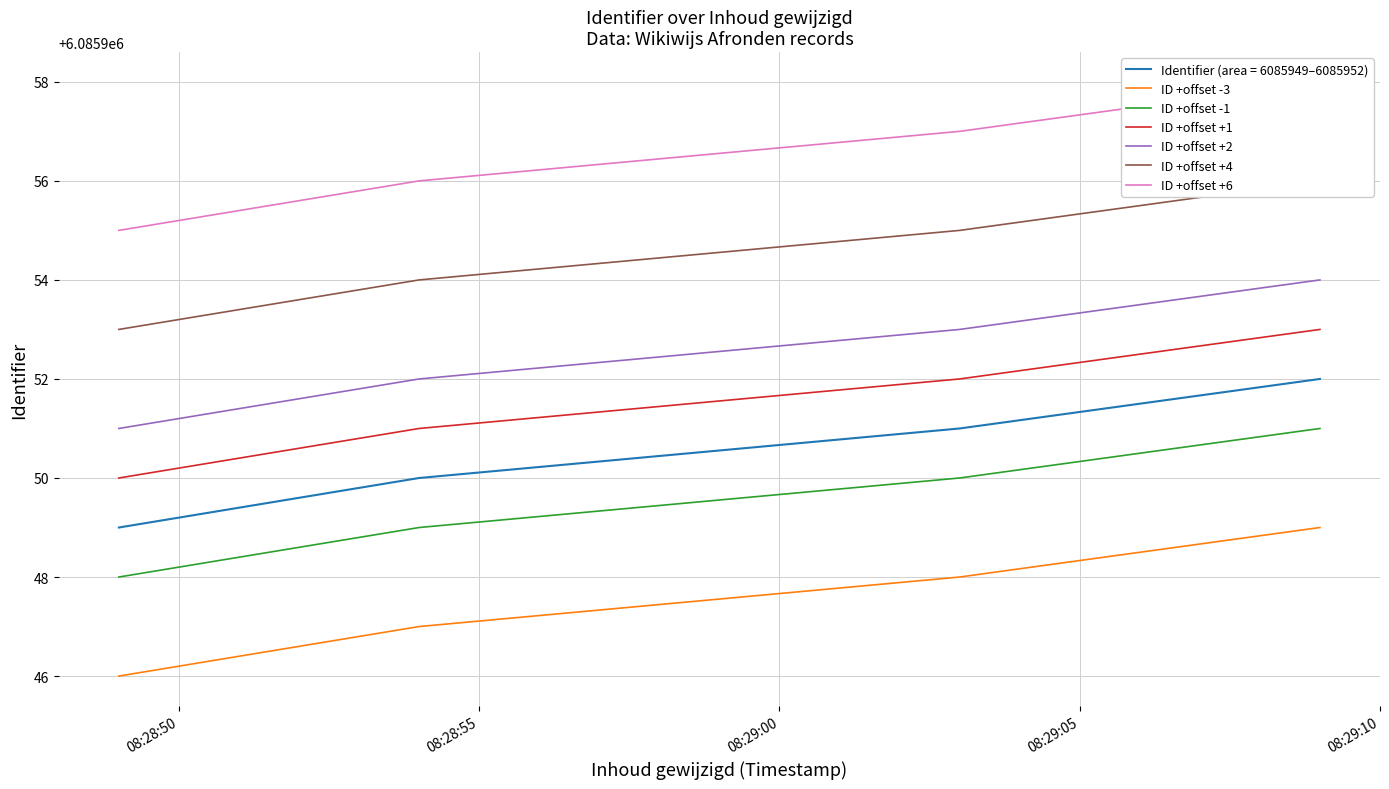

True or false: ID +offset +2 and ID +offset -3 intersect in this chart.

False